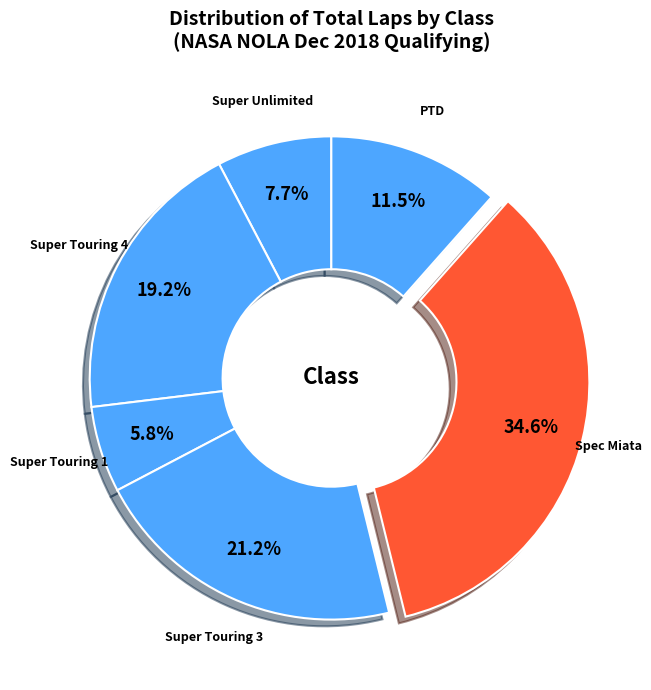

Does any single category account for the majority?

No